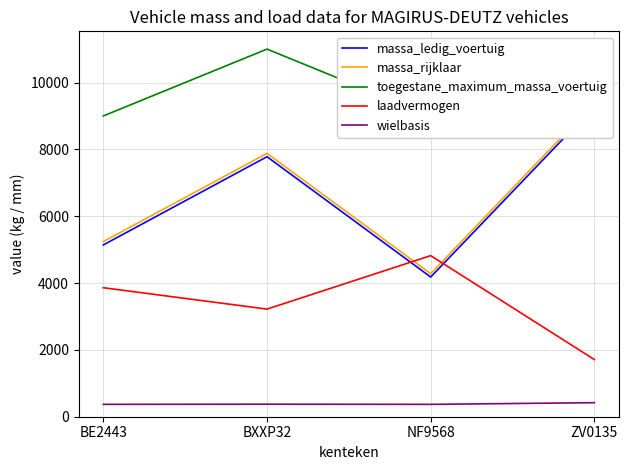

What is the maximum value shown in the chart?

11000